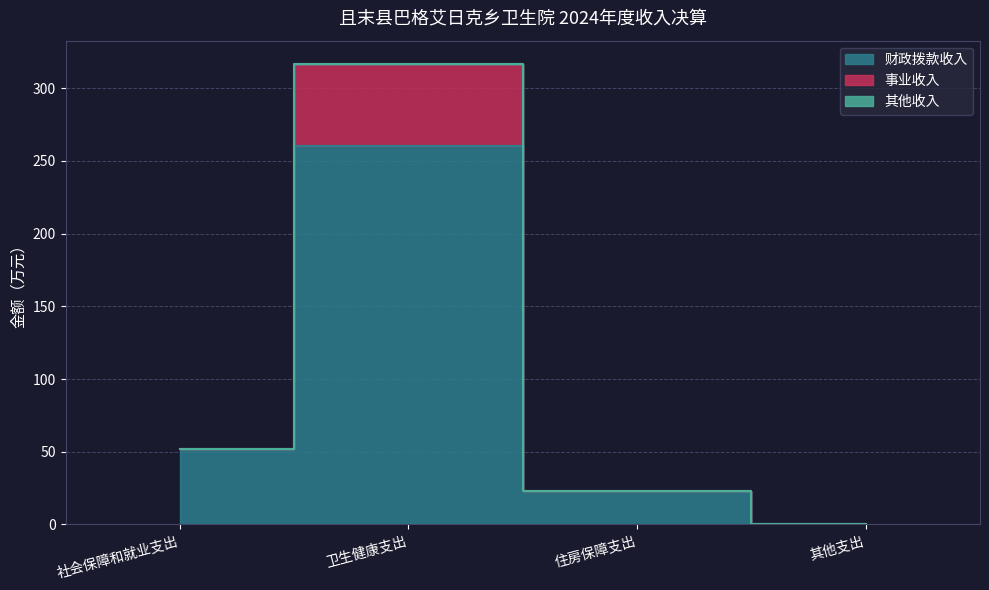

True or false: 财政拨款收入 and 其他收入 intersect in this chart.

False